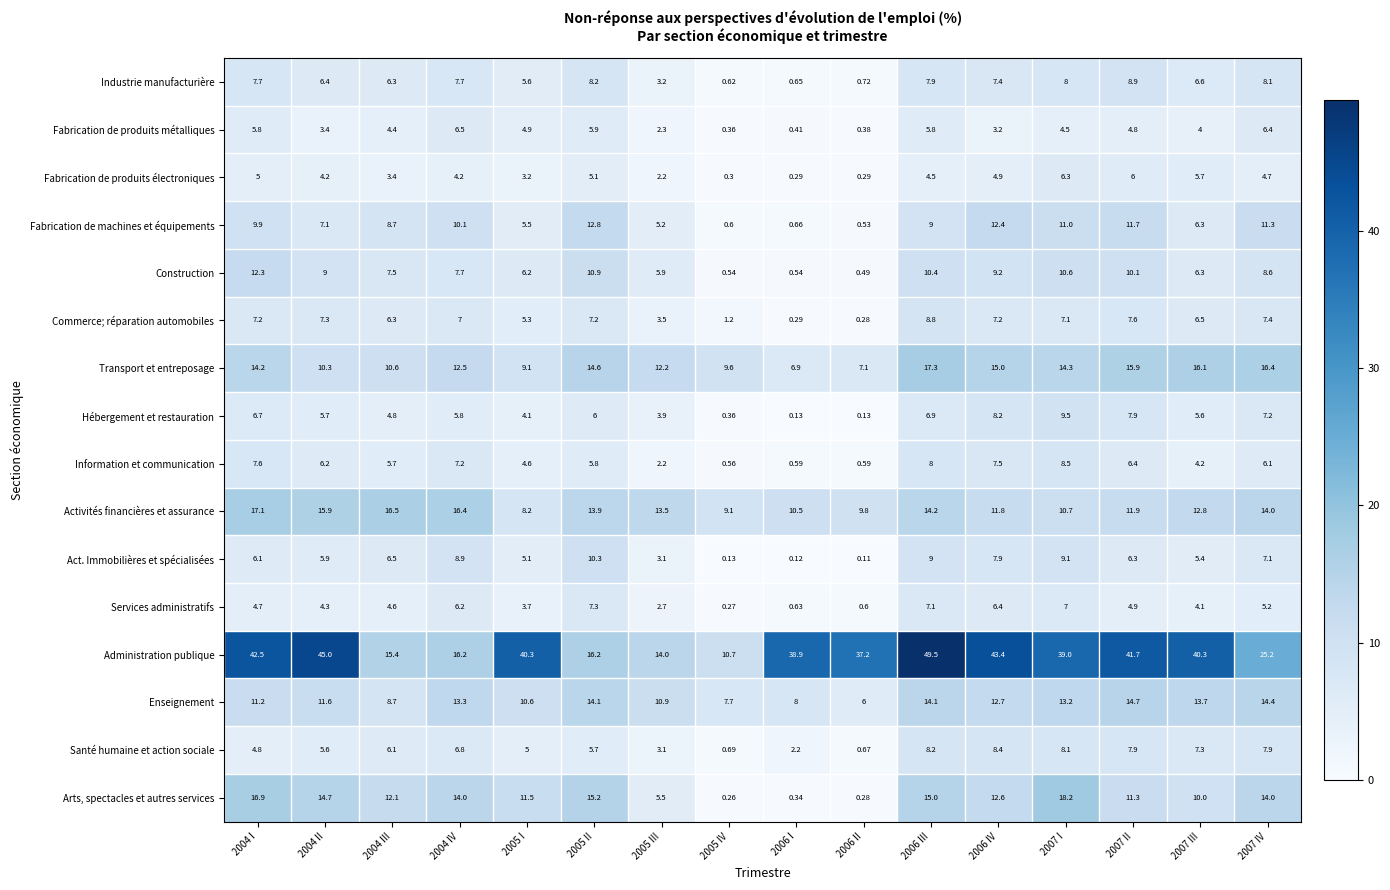

What is the difference between the highest and lowest values at 2006 I?

38.8